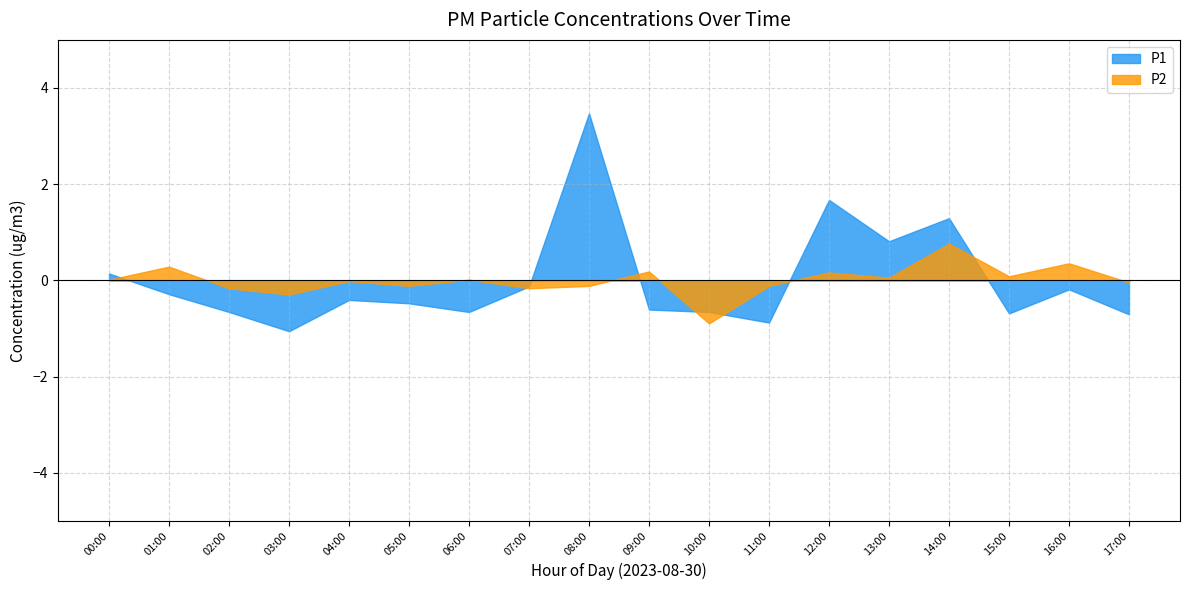

What is the greatest value displayed?

3.5